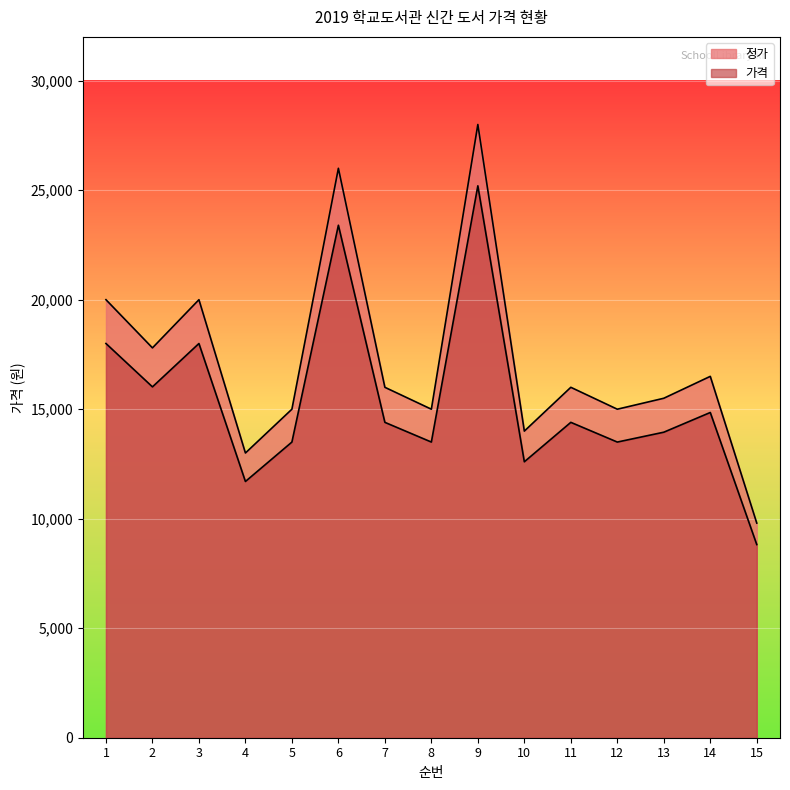

Where is 정가 nearest to the value 18900?

1